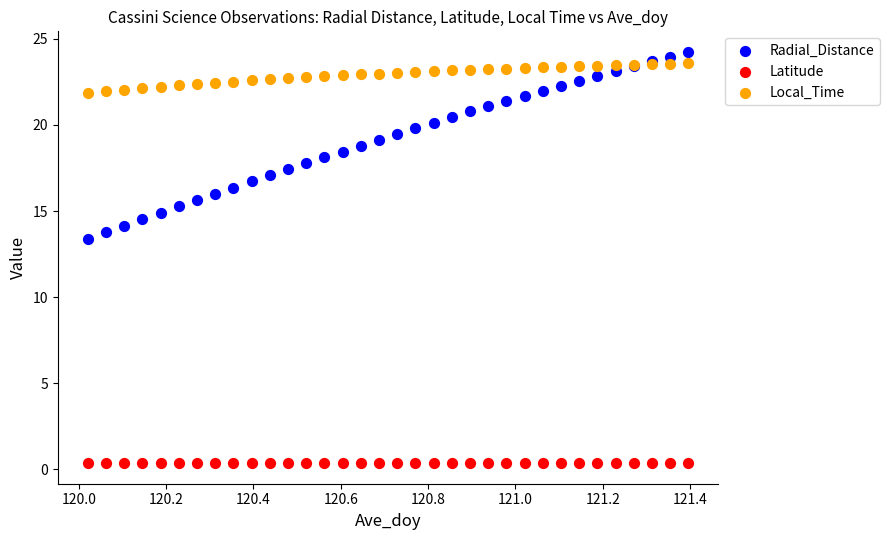

Which series contains the lowest Y value?

Latitude